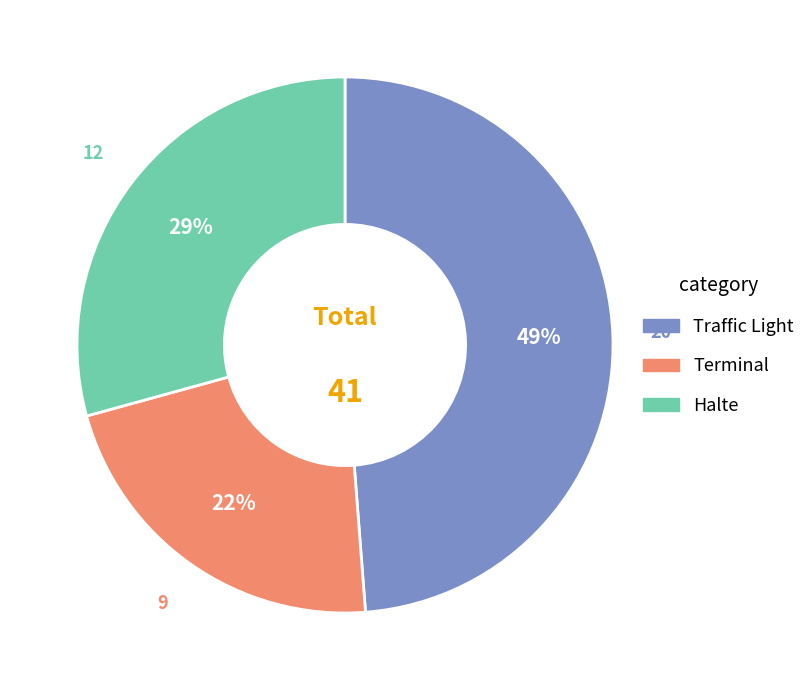

Combined, do Terminal and Halte account for over 50%?

Yes